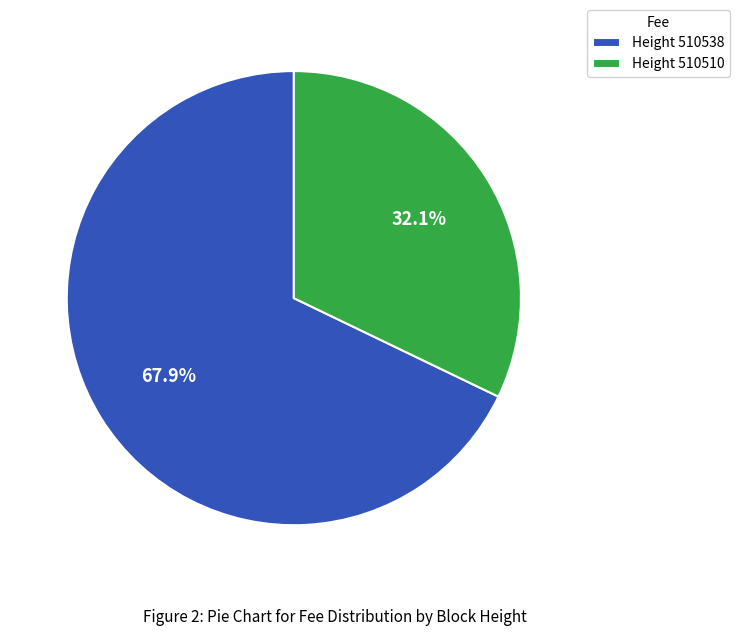

How much of the chart is everything except Height 510538?

32.1%